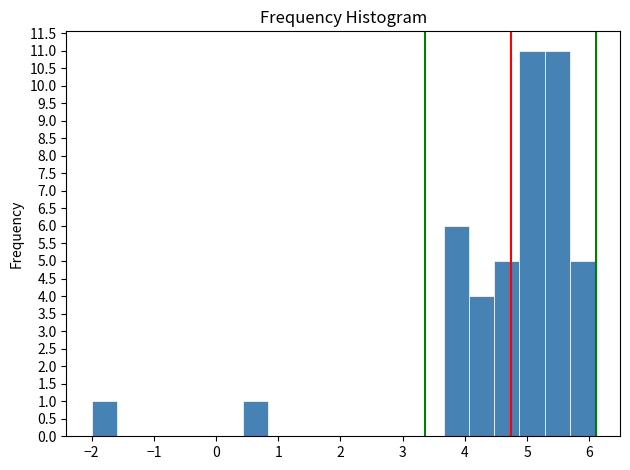

How tall is the bar that spans 0.4 to 0.8 on the x-axis? Neither the bar edges nor the heights are printed on the chart, so give them approximately, as read against the axes.

1